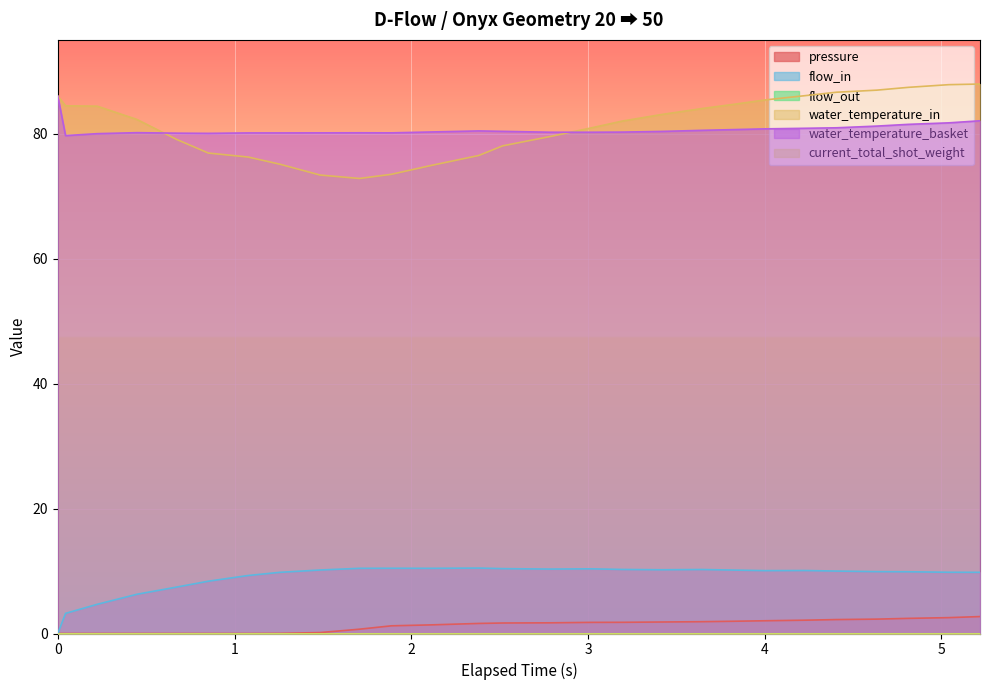

How many values in the flow_in series are below 10?

13